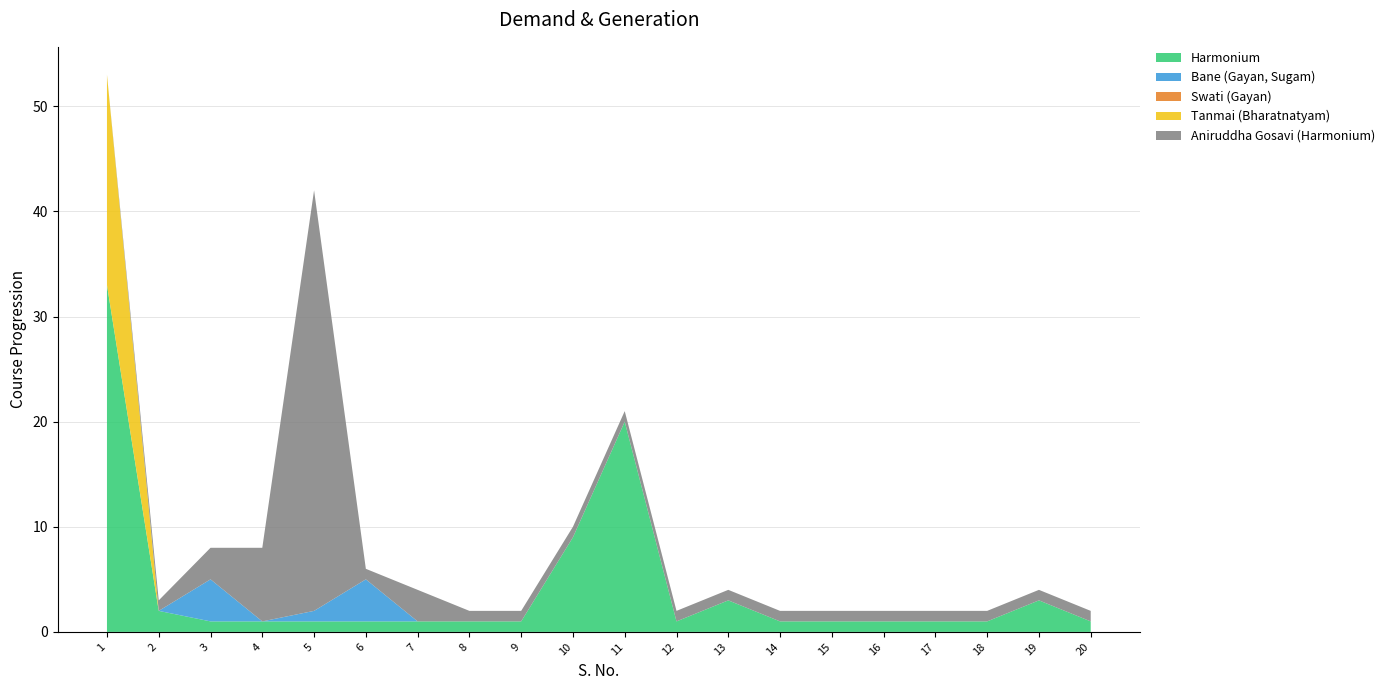

Reading right to left, list all the values displayed in this chart.

Harmonium: 1	3	1	1	1	1	1	3	1	20	9	1	1	1	1	1	1	1	2	33
Bane (Gayan, Sugam): 0	0	0	0	0	0	0	0	0	0	0	0	0	0	4	1	0	4	0	0
Swati (Gayan): 0	0	0	0	0	0	0	0	0	0	0	0	0	0	0	0	0	0	0	0
Tanmai (Bharatnatyam): 0	0	0	0	0	0	0	0	0	0	0	0	0	0	0	0	0	0	0	20
Aniruddha Gosavi (Harmonium): 1	1	1	1	1	1	1	1	1	1	1	1	1	3	1	40	7	3	1	0